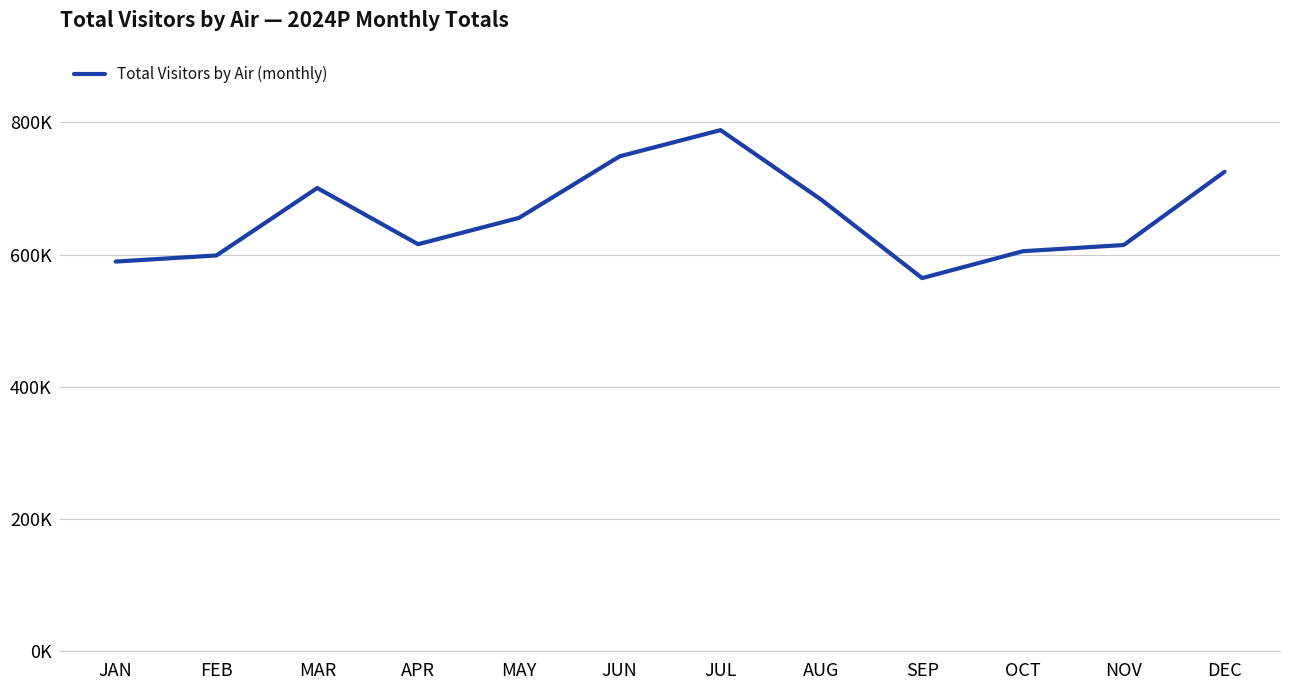

Is it true that the value at JUN is 385038.8?

False